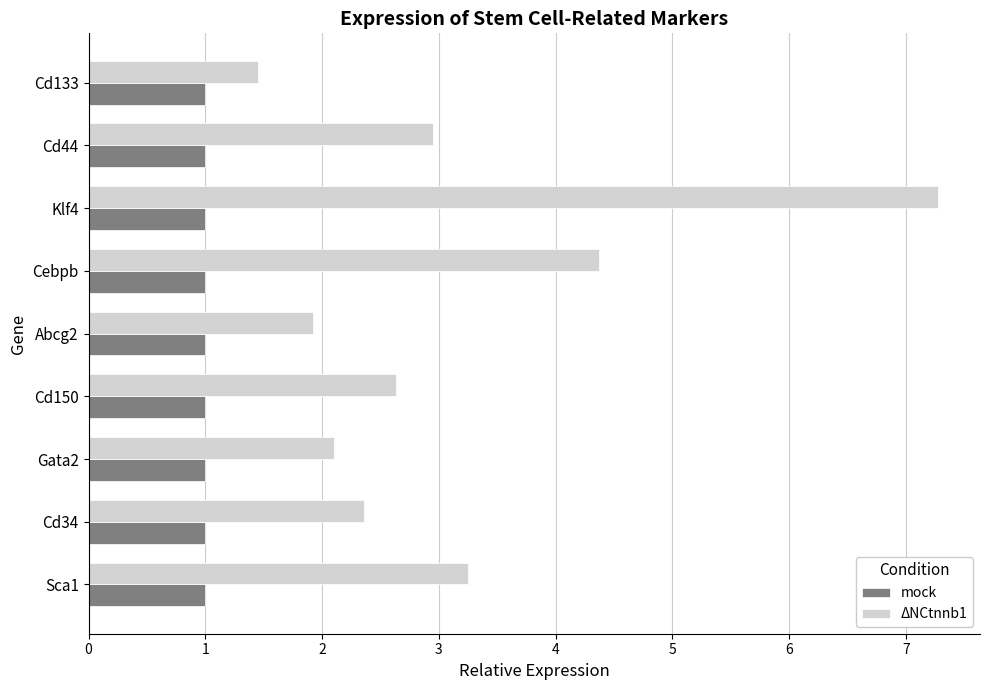

Which series has the largest range (max minus min)?

ΔNCtnnb1